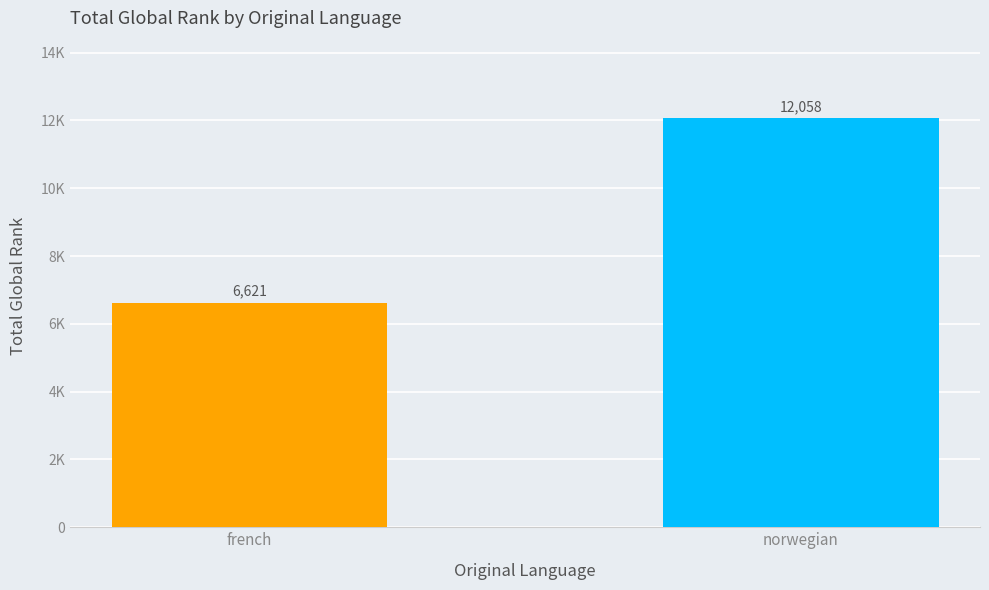

Rank the categories by value from highest to lowest.

norwegian, french